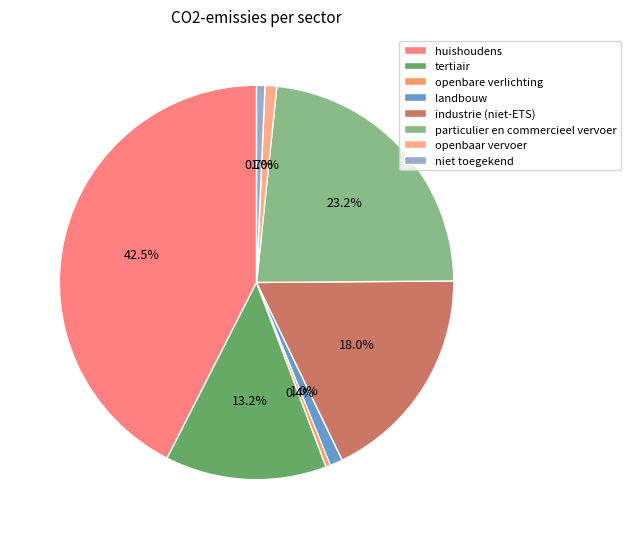

Rank the categories by value from highest to lowest.

huishoudens, particulier en commercieel vervoer, industrie (niet-ETS), tertiair, landbouw, openbaar vervoer, niet toegekend, openbare verlichting